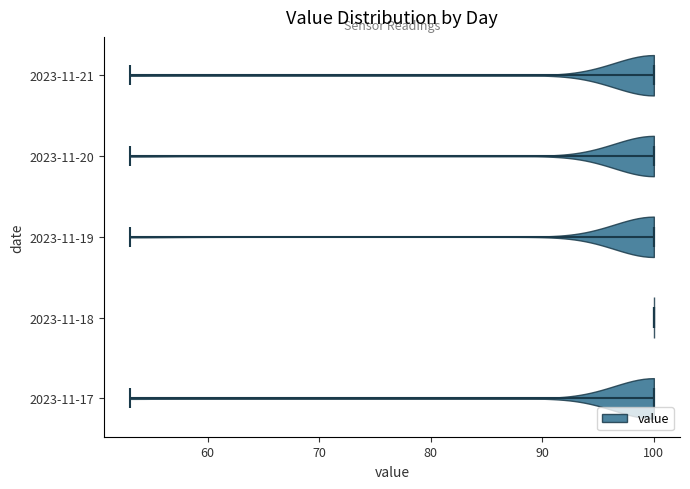

What is the lowest point the violin for 2023-11-21 reaches on the x-axis? The values are not printed on the chart, so give them approximately, as read against the axis.

53